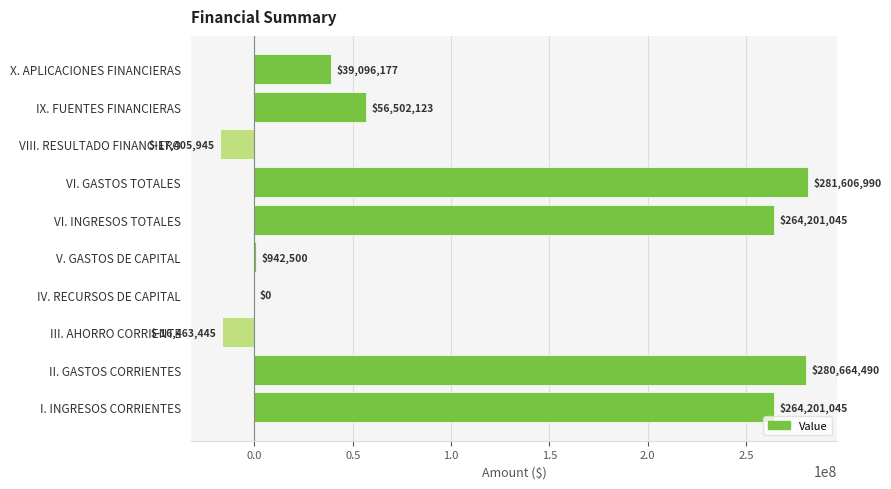

The value at III. AHORRO CORRIENTE is -3928216.7. True or false?

False